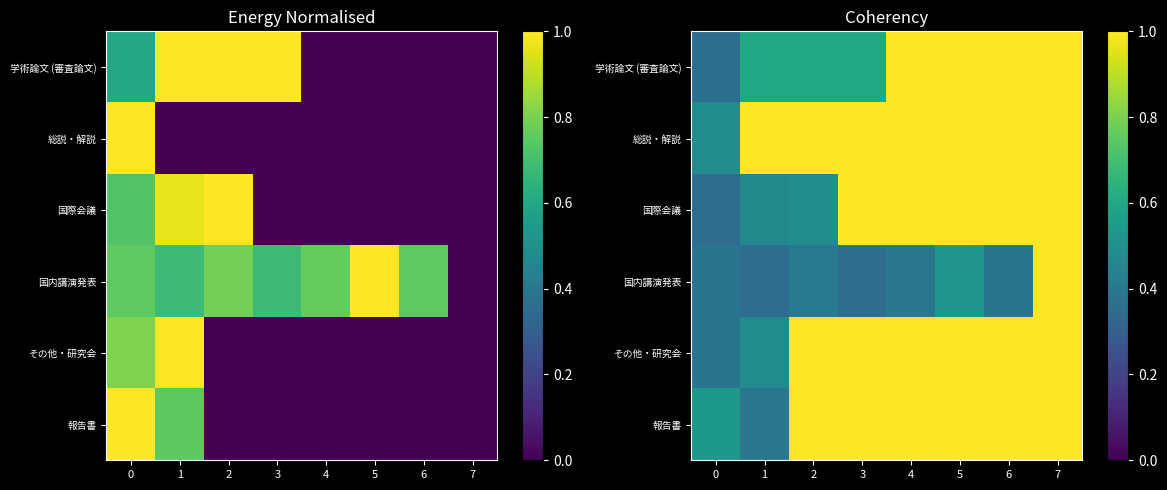

Between 7 and 1, which is larger?

7